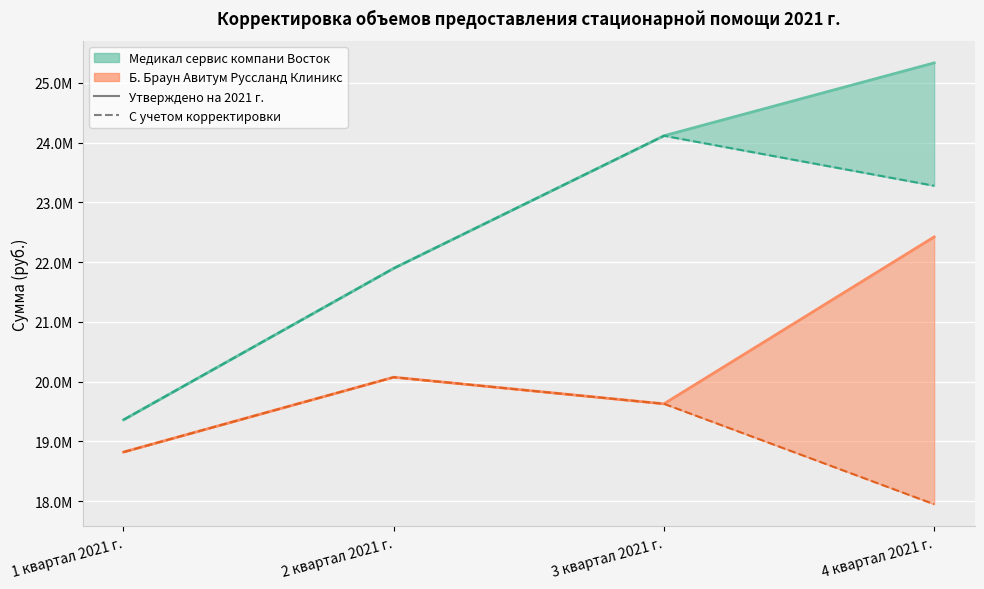

Reading left to right, list all the values displayed in this chart.

Медикал сервис (Утверждено): 19362523.5	21897810.4	24115838.8	25335457.0
Б. Браун Авитум (Утверждено): 18822644.1	20075400.6	19629980.0	22423336.0
Медикал сервис (с учетом корр.): 19362523.5	21897810.4	24115838.8	23279043.1
Б. Браун Авитум (с учетом корр.): 18822644.1	20075400.6	19629980.0	17949326.1